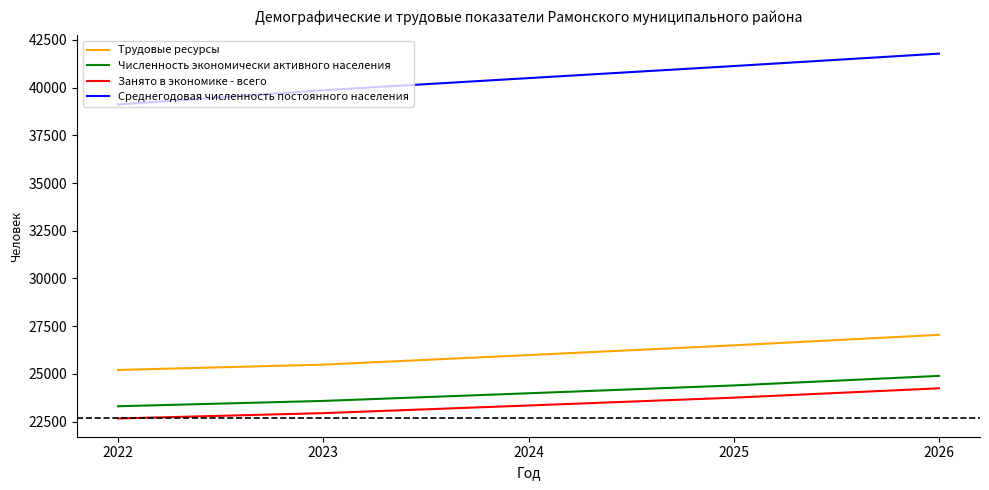

True or false: Среднегодовая численность постоянного населения and Численность экономически активного населения cross at least once.

False